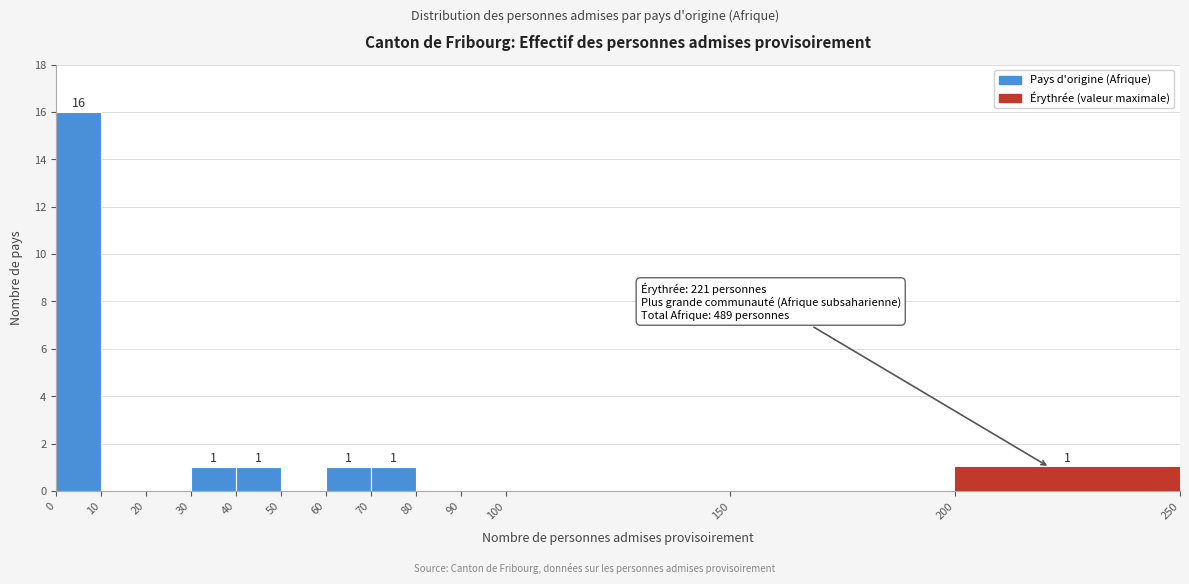

Which range on the x-axis has the tallest bar?

0 to 10